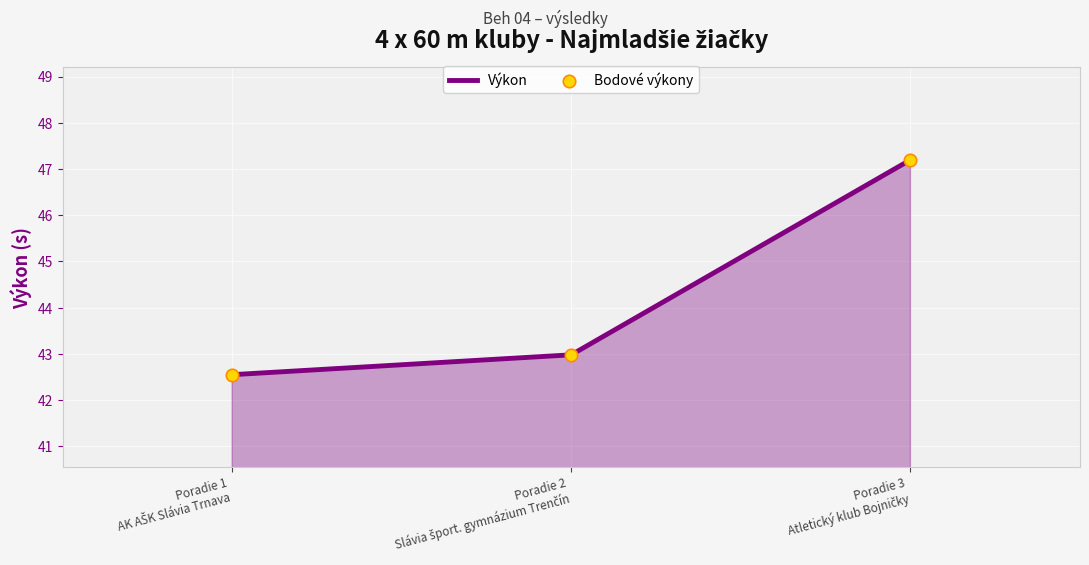

What is the maximum value shown in the chart?

47.2